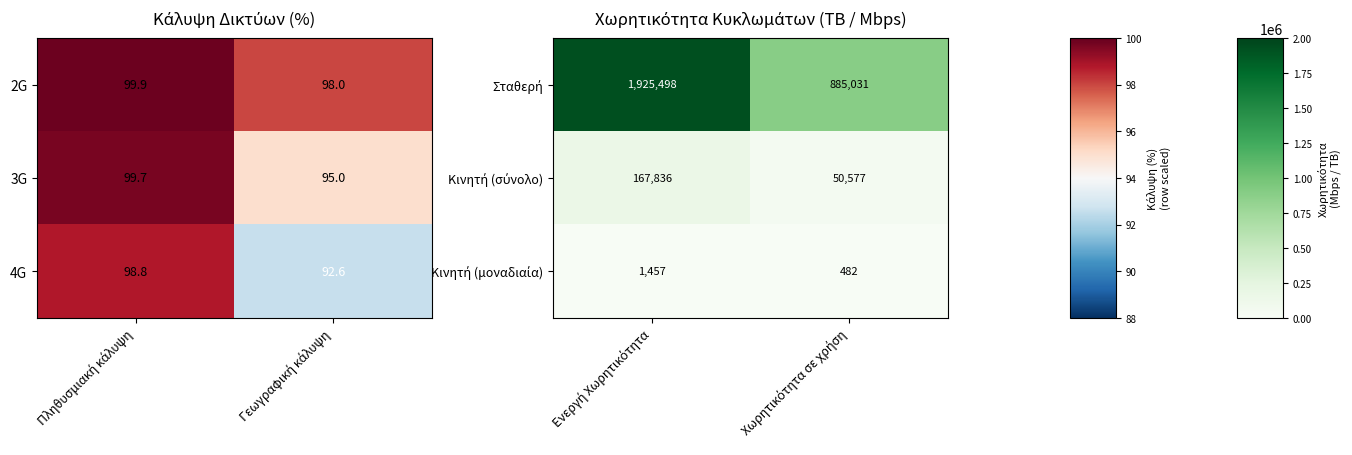

What is the maximum value for 4G?

98.8